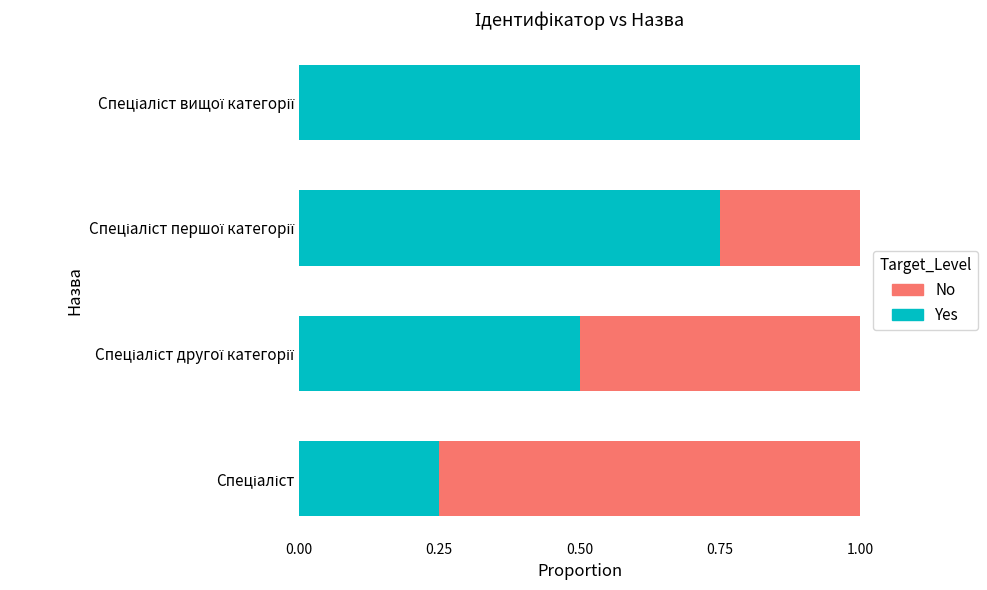

What is the highest value of the Yes series?

1.0